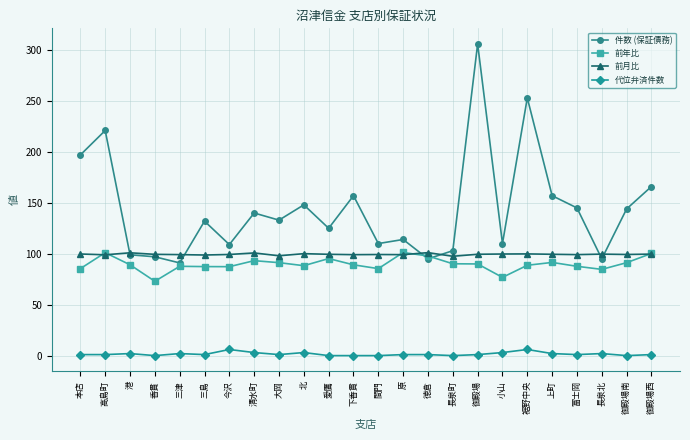

What is the greatest value displayed?

306.0